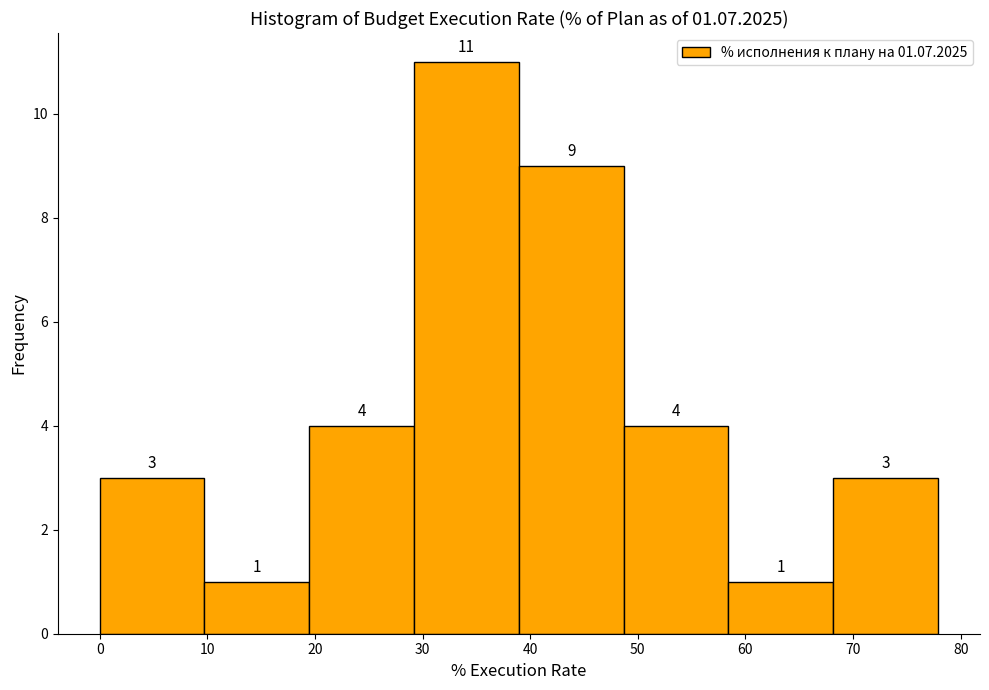

Reading left to right, transcribe this chart: for each bar, give the range it covers on the x-axis and its height. The bar edges are not printed on the chart, so give them approximately, as read against the axis.

0 to 10: 3
10 to 19: 1
19 to 29: 4
29 to 39: 11
39 to 49: 9
49 to 58: 4
58 to 68: 1
68 to 78: 3